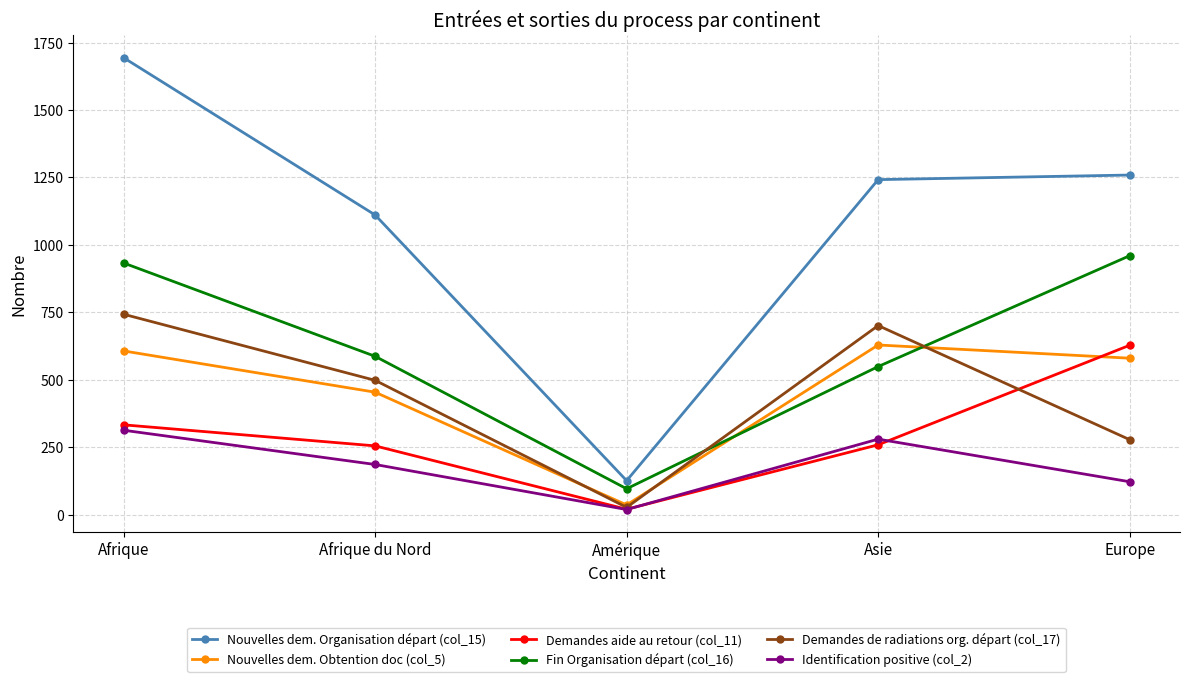

What is the highest value of the Demandes aide au retour (col_11) series?

628